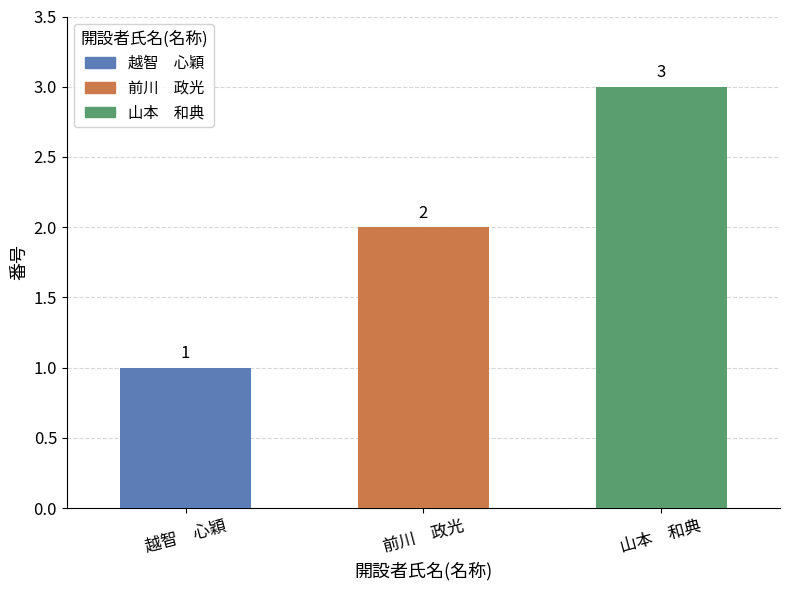

What is the difference between the maximum and minimum values?

2